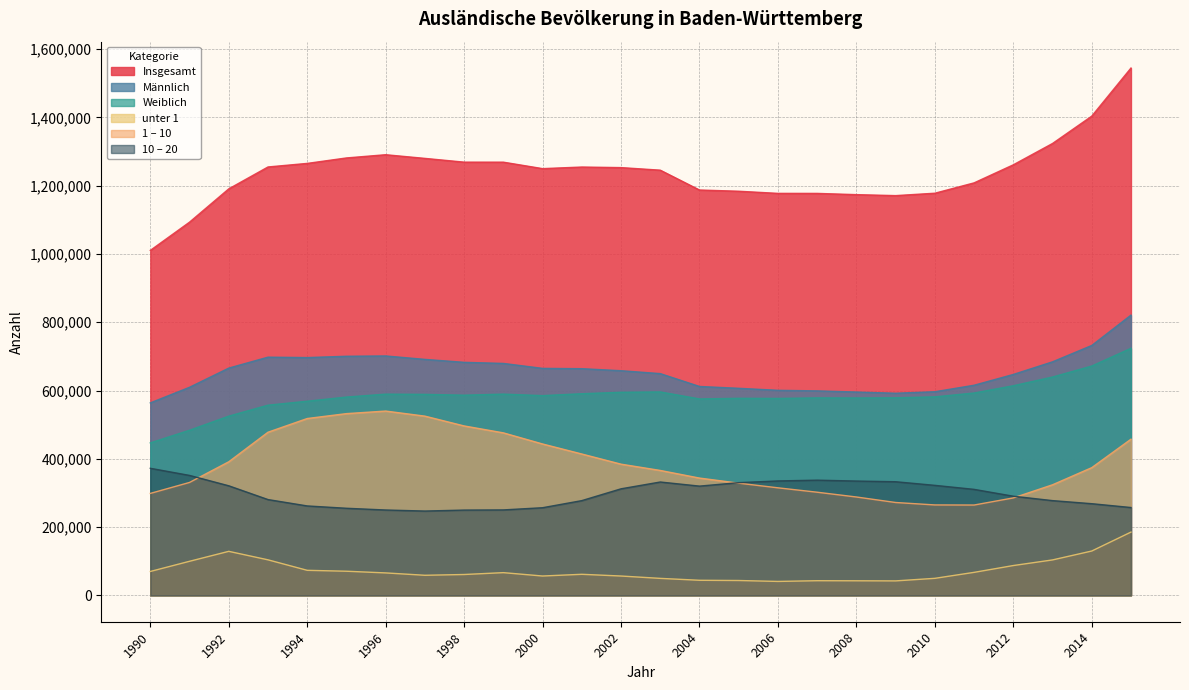

True or false: 1 – 10 and unter 1 cross at least once.

False